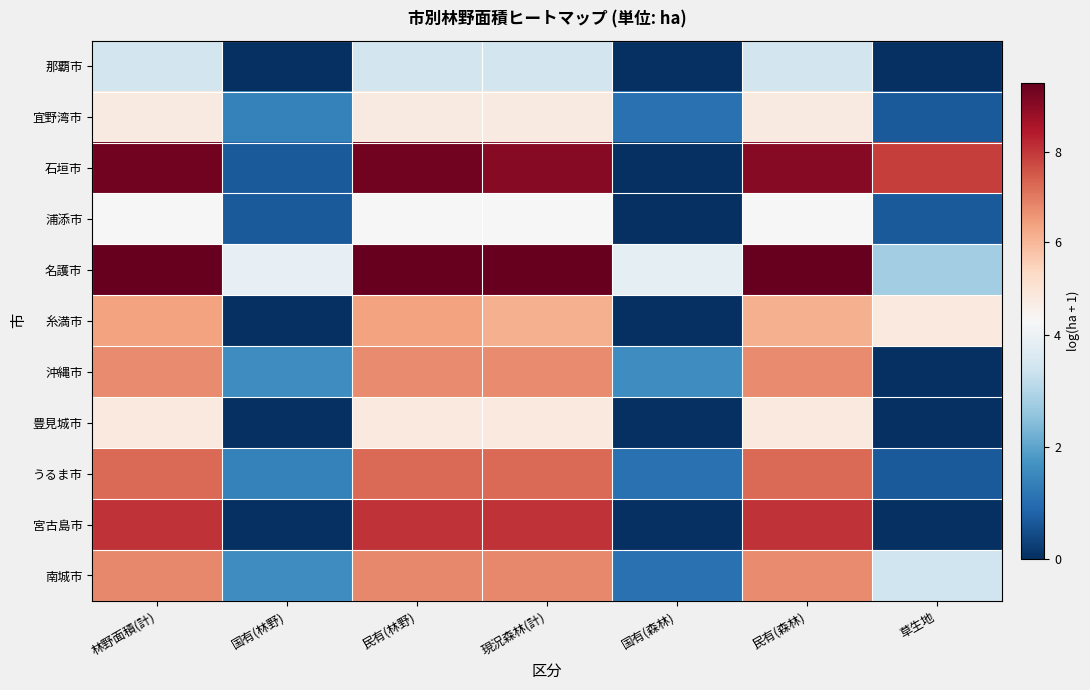

Reading left to right, list all the values displayed in this chart.

那覇市: 林野面積(計)=3.5	国有(林野)=0.0	民有(林野)=3.5	現況森林(計)=3.5	国有(森林)=0.0	民有(森林)=3.5	草生地=0.0
宜野湾市: 林野面積(計)=4.7	国有(林野)=1.4	民有(林野)=4.7	現況森林(計)=4.7	国有(森林)=1.1	民有(森林)=4.7	草生地=0.7
石垣市: 林野面積(計)=9.3	国有(林野)=0.7	民有(林野)=9.3	現況森林(計)=9.1	国有(森林)=0.0	民有(森林)=9.1	草生地=7.9
浦添市: 林野面積(計)=4.3	国有(林野)=0.7	民有(林野)=4.3	現況森林(計)=4.3	国有(森林)=0.0	民有(森林)=4.3	草生地=0.7
名護市: 林野面積(計)=9.5	国有(林野)=3.9	民有(林野)=9.5	現況森林(計)=9.5	国有(森林)=3.9	民有(森林)=9.5	草生地=2.8
糸満市: 林野面積(計)=6.4	国有(林野)=0.0	民有(林野)=6.4	現況森林(計)=6.1	国有(森林)=0.0	民有(森林)=6.1	草生地=4.8
沖縄市: 林野面積(計)=6.7	国有(林野)=1.6	民有(林野)=6.7	現況森林(計)=6.7	国有(森林)=1.6	民有(森林)=6.7	草生地=0.0
豊見城市: 林野面積(計)=4.8	国有(林野)=0.0	民有(林野)=4.8	現況森林(計)=4.8	国有(森林)=0.0	民有(森林)=4.8	草生地=0.0
うるま市: 林野面積(計)=7.2	国有(林野)=1.4	民有(林野)=7.2	現況森林(計)=7.2	国有(森林)=1.1	民有(森林)=7.2	草生地=0.7
宮古島市: 林野面積(計)=8.1	国有(林野)=0.0	民有(林野)=8.1	現況森林(計)=8.1	国有(森林)=0.0	民有(森林)=8.1	草生地=0.0
南城市: 林野面積(計)=6.8	国有(林野)=1.6	民有(林野)=6.8	現況森林(計)=6.8	国有(森林)=1.1	民有(森林)=6.8	草生地=3.4